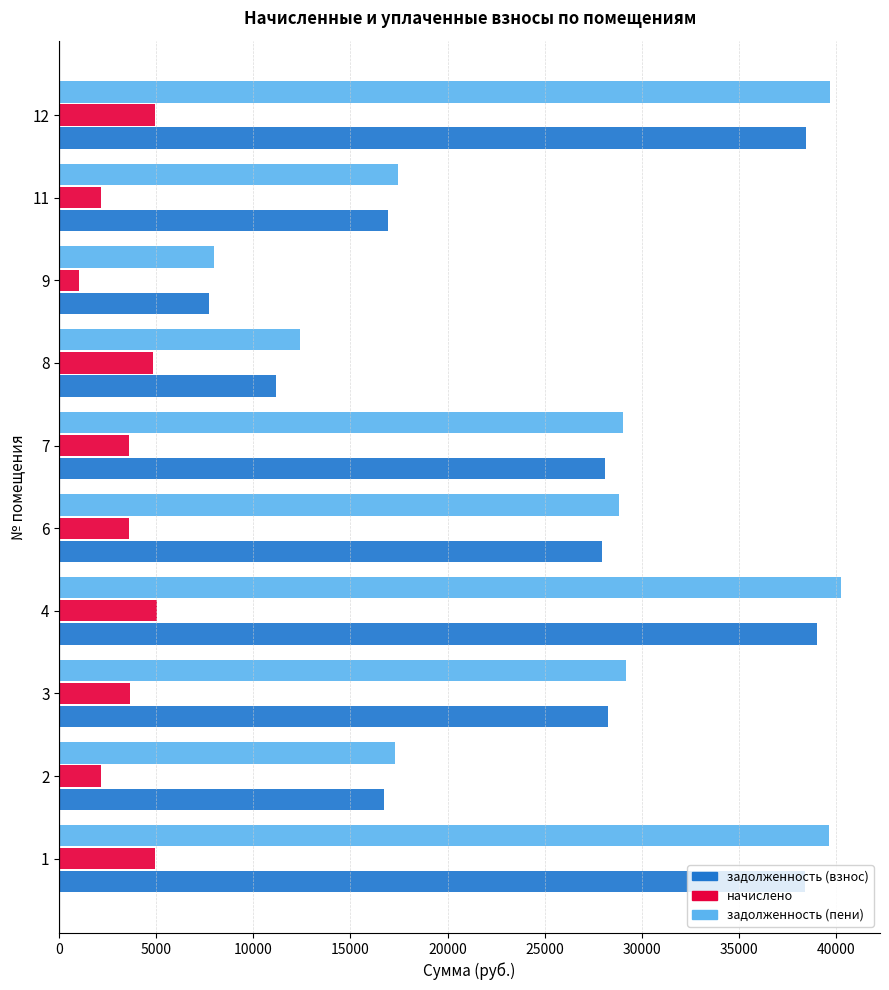

Which series has the largest range (max minus min)?

задолженность (пени)